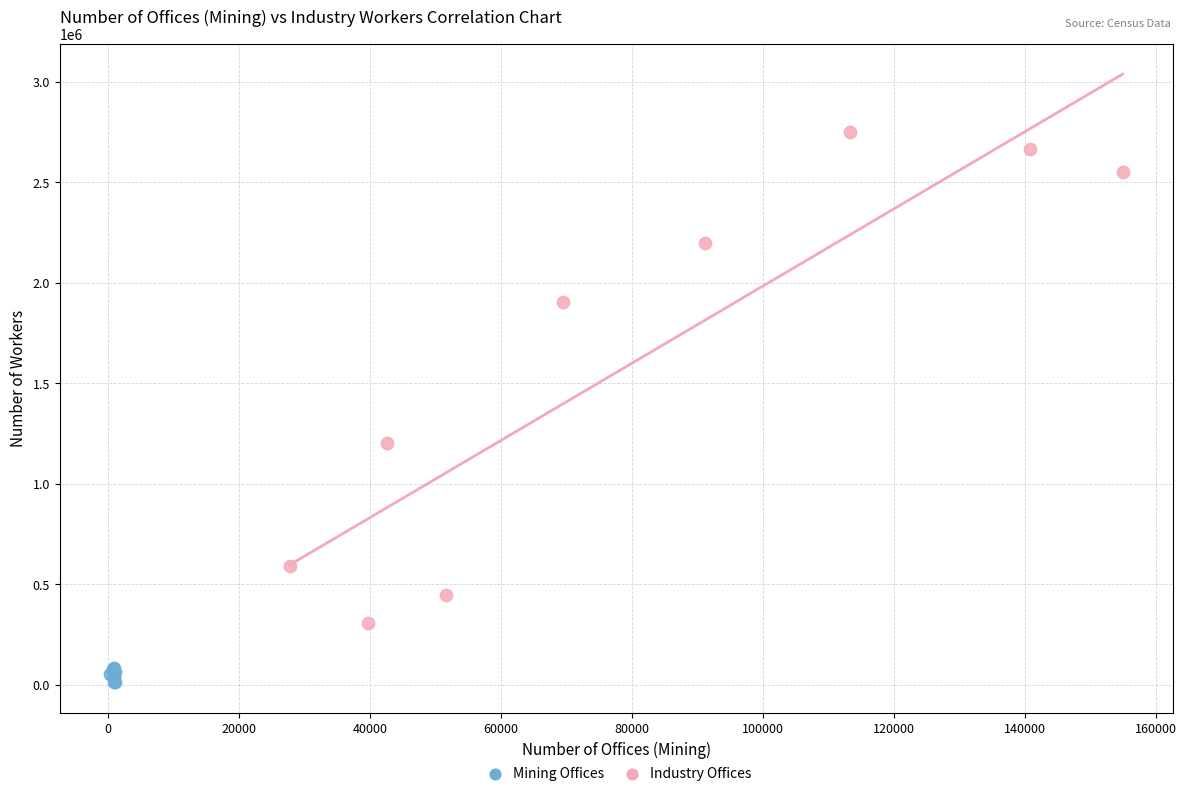

Which series has the largest Y range (max minus min)?

Industry Offices